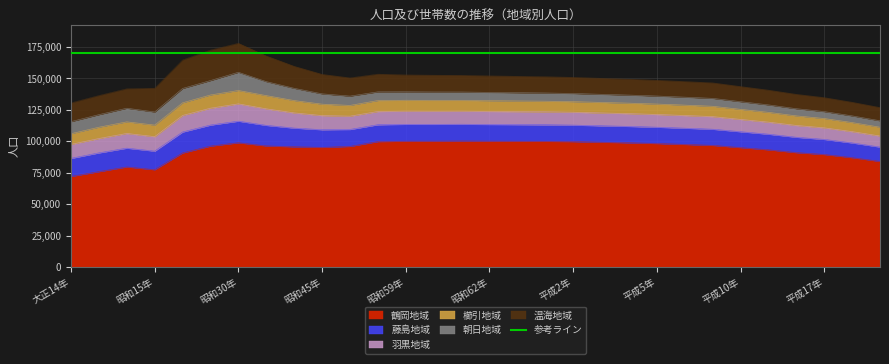

How many interior local peaks does the 朝日地域 series have?

2